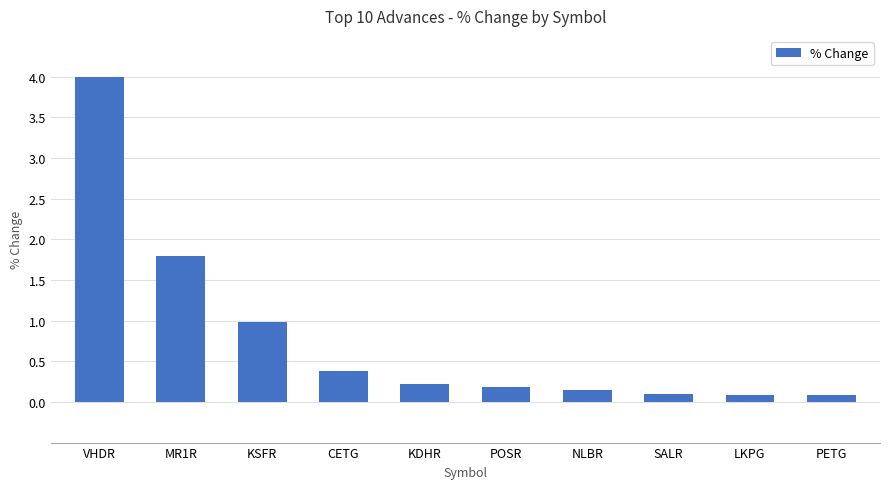

What is the maximum value shown in the chart?

4.0